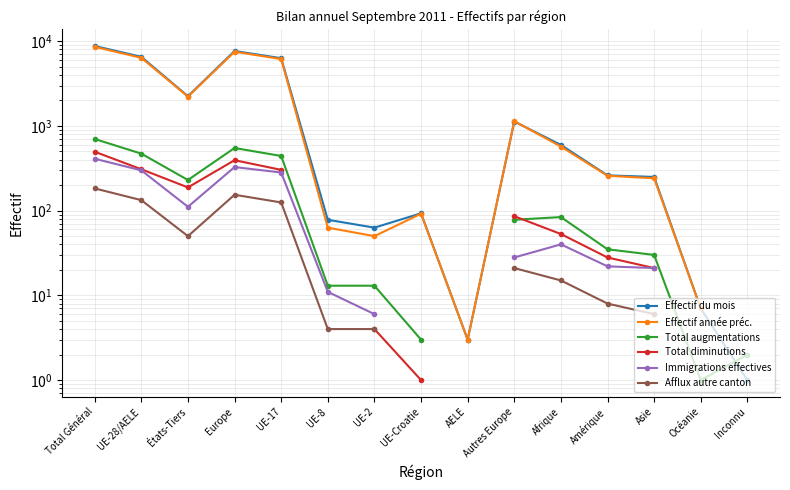

At Afrique, list the series in order from largest to smallest.

Effectif du mois, Effectif année préc., Total augmentations, Total diminutions, Immigrations effectives, Afflux autre canton